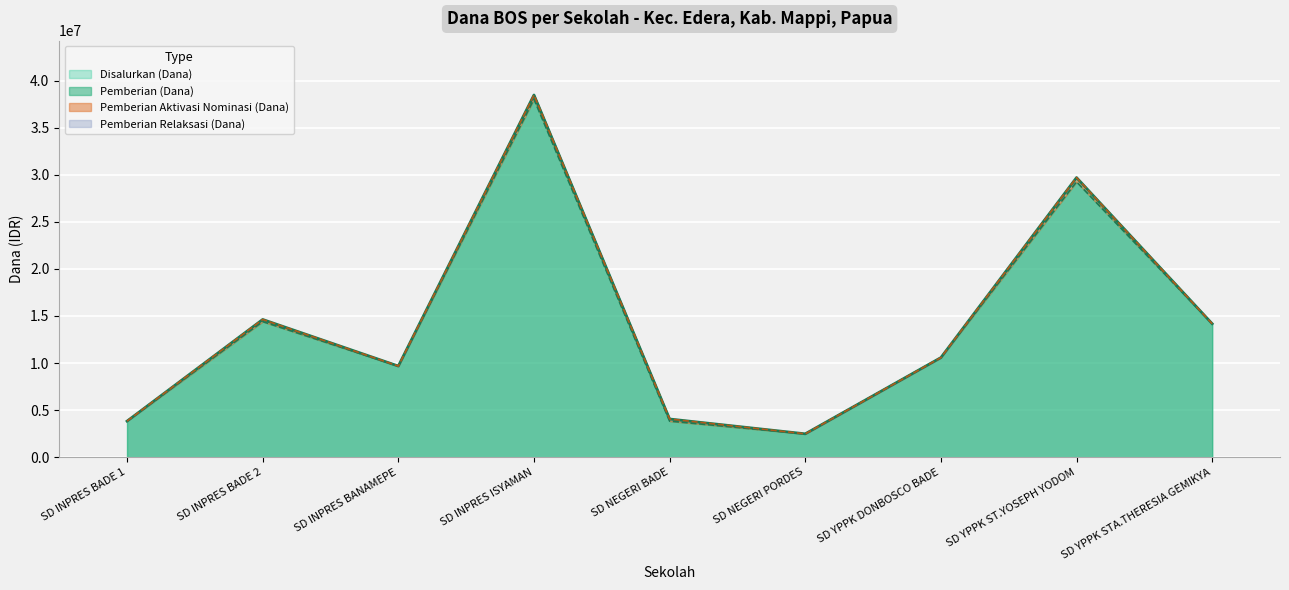

True or false: Pemberian (Dana) has a value of 14400000 at SD INPRES BADE 2.

True